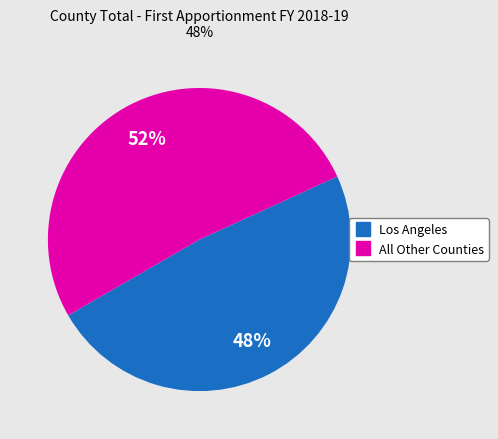

Is there a majority slice in this chart?

Yes